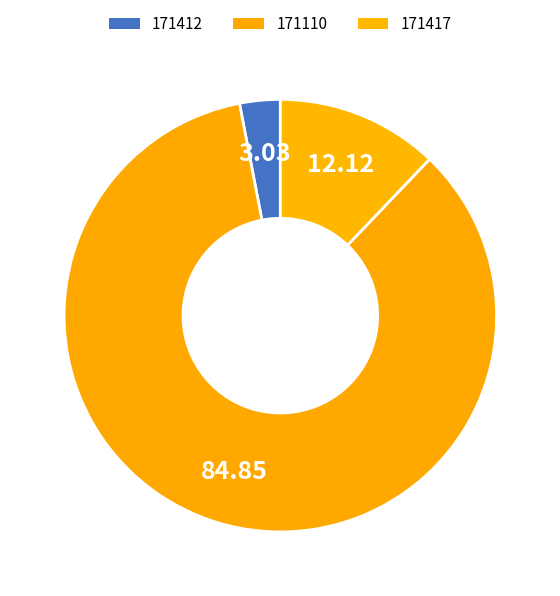

How many segments does this pie chart have?

3